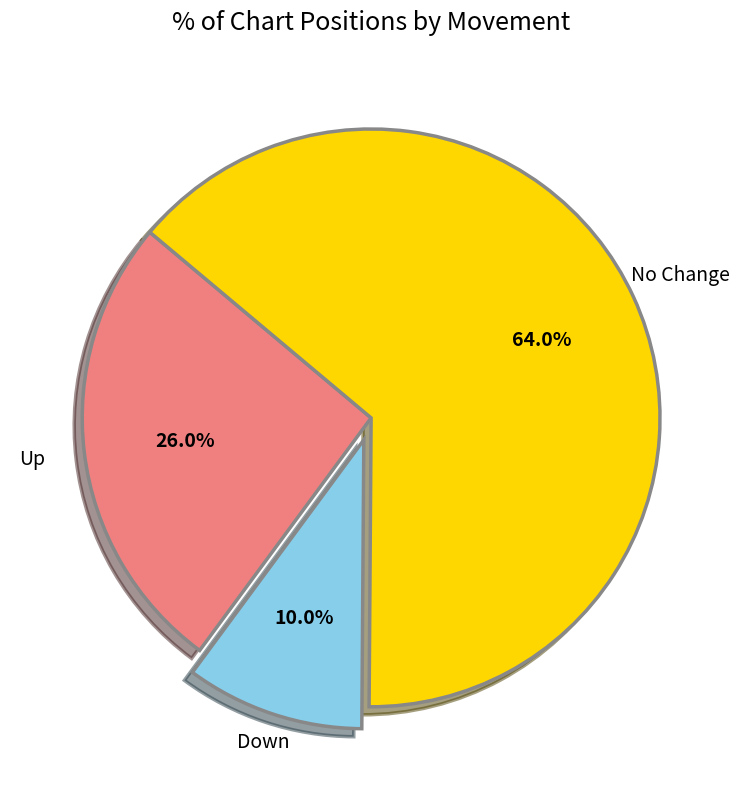

Which category has the smallest portion of the pie?

Down